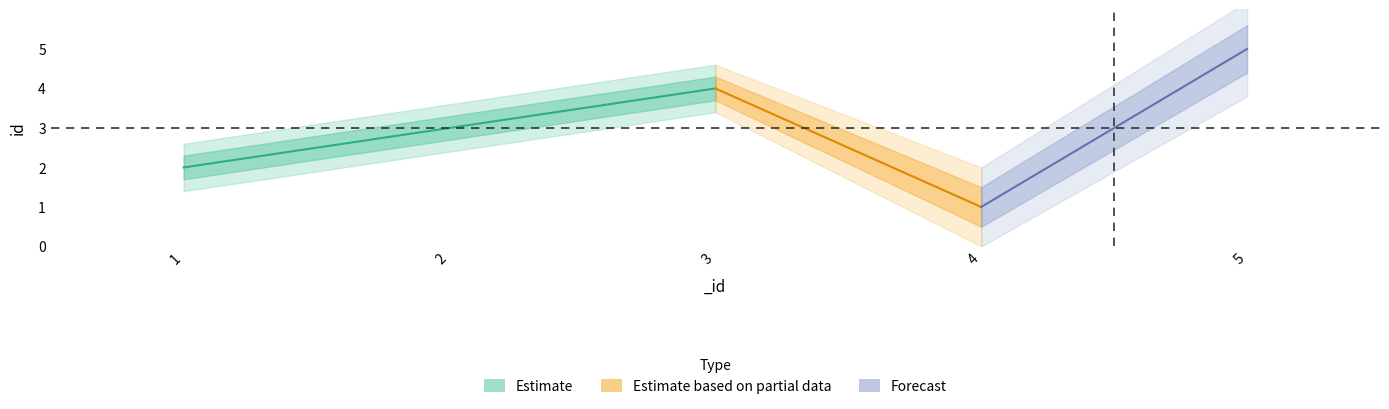

What is the smallest value displayed?

1